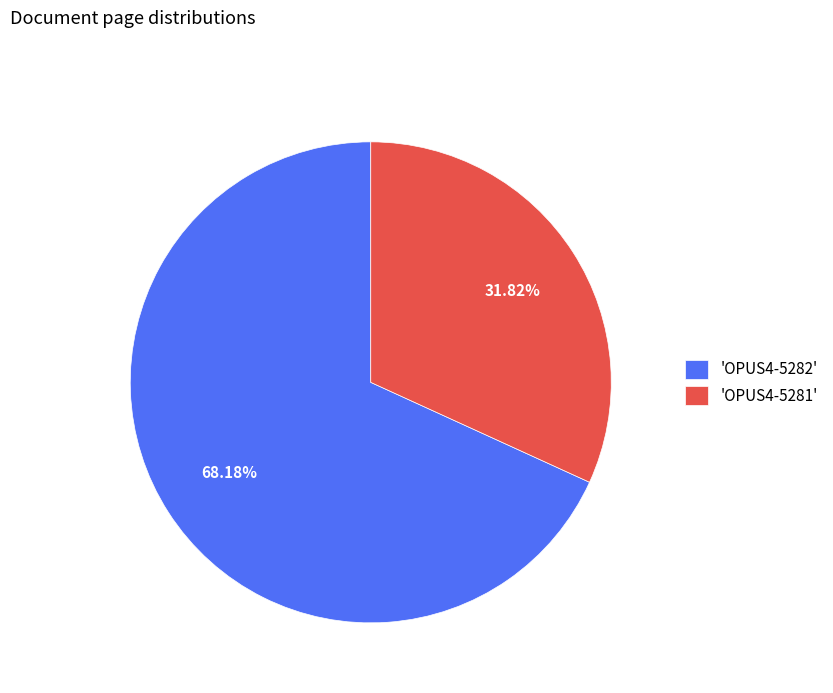

Rank the categories by value from lowest to highest.

'OPUS4-5281', 'OPUS4-5282'